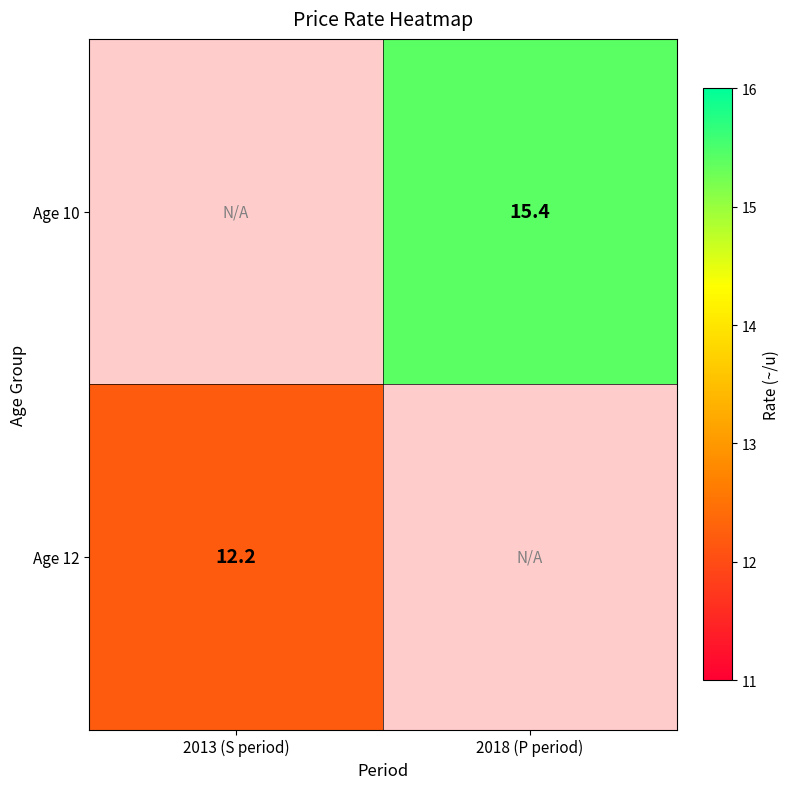

Is it true that Age 12 equals 4.2 at 2013 (S period)?

False